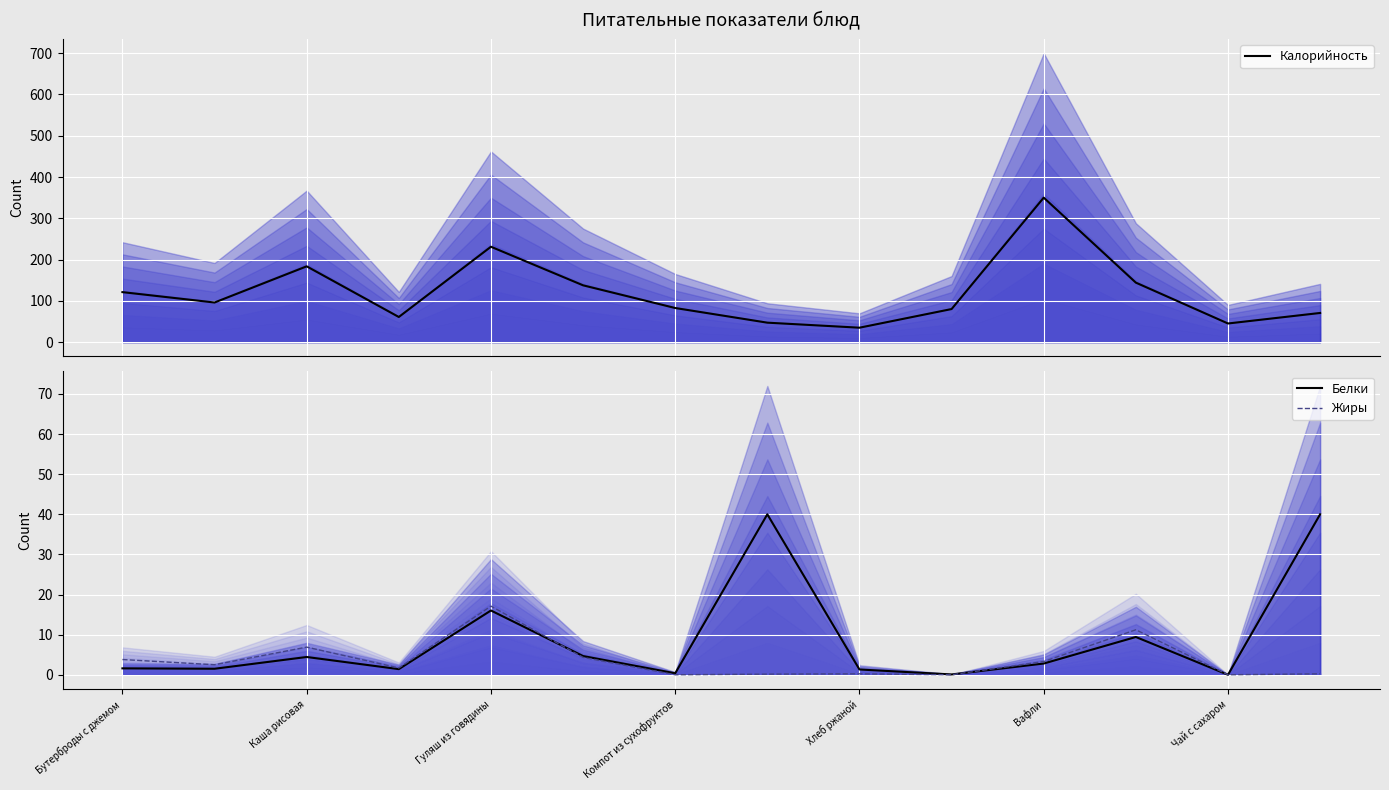

Which series has the largest total across all categories?

Калорийность